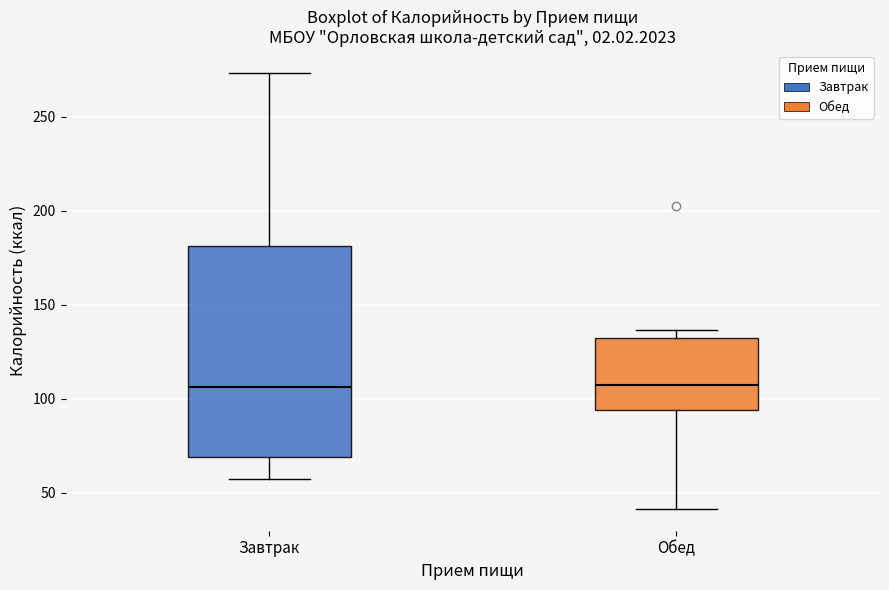

Reading left to right, transcribe this box plot: for each box, give where its median line is, the range the box spans, and where its two whiskers end, as read against the y-axis. The values are not printed on the chart, so give them approximately, as read against the axis.

Завтрак: median 105, box 70 to 180, whiskers 55 to 275
Обед: median 105, box 95 to 130, whiskers 40 to 135